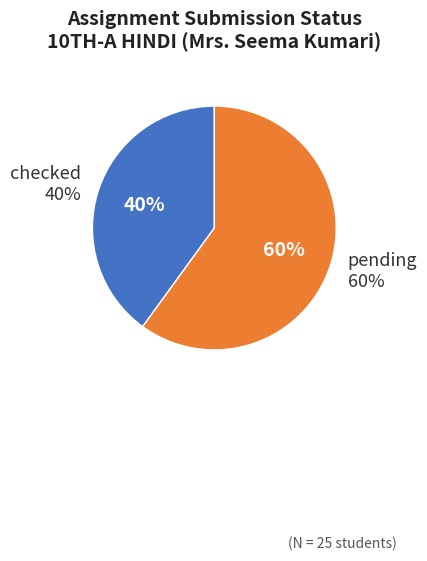

To the nearest percent, what is the difference between the pending and checked slice percentages?

20%